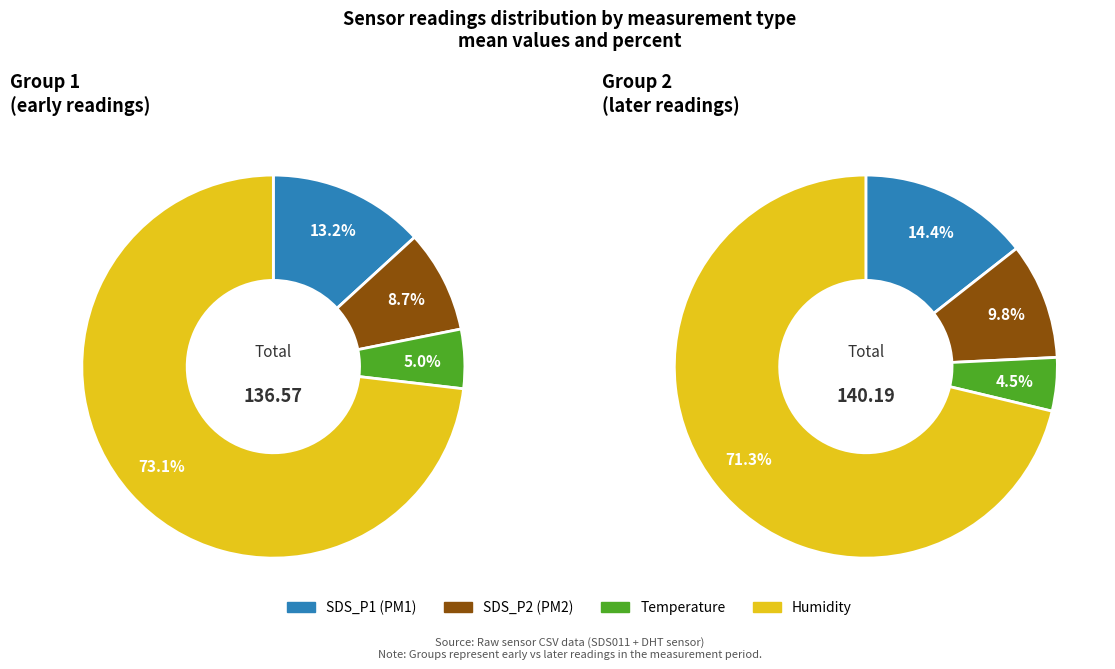

Combined, do SDS_P2 and Humidity account for over 50%?

Yes